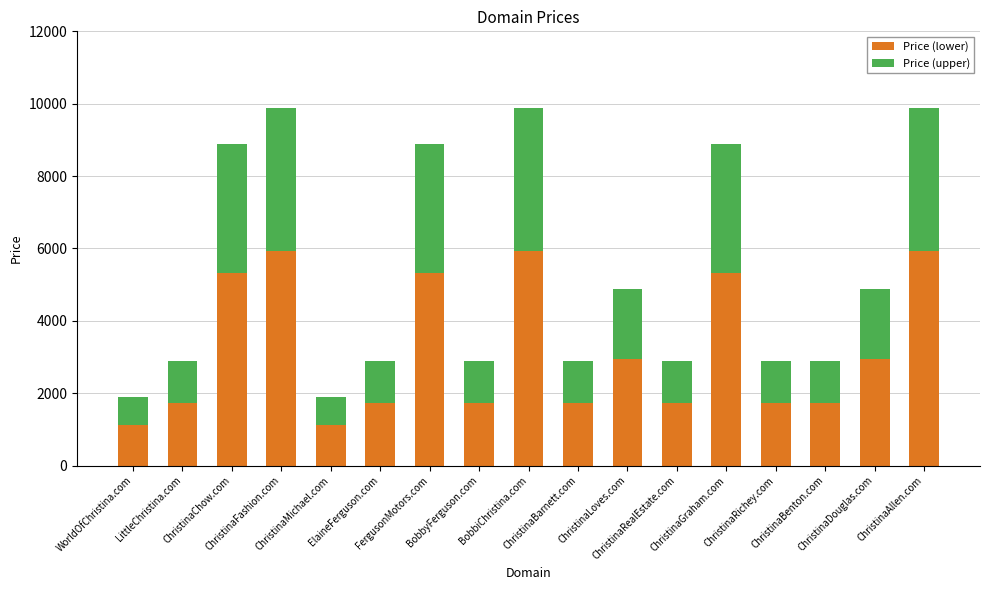

What is the average value of the Price (lower) series?

3179.9